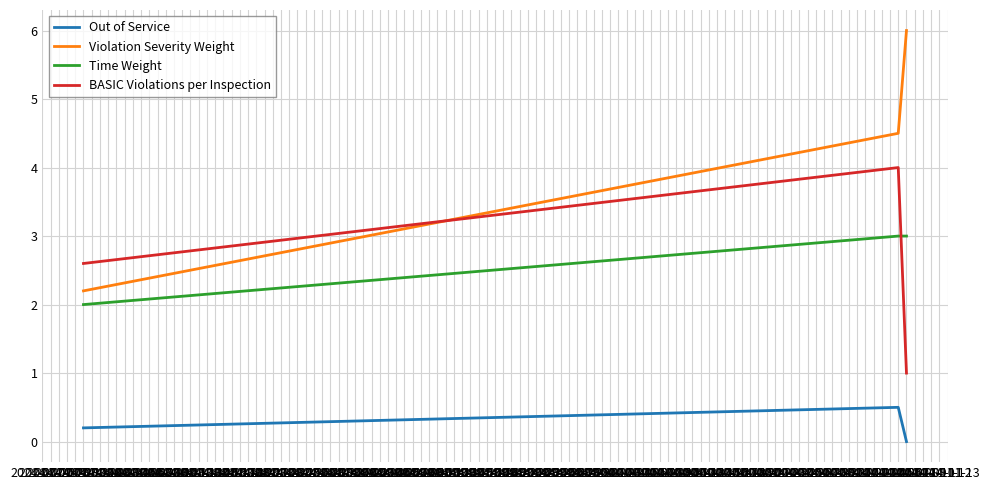

What is the difference between the maximum and minimum values in the Out of Service series?

0.5